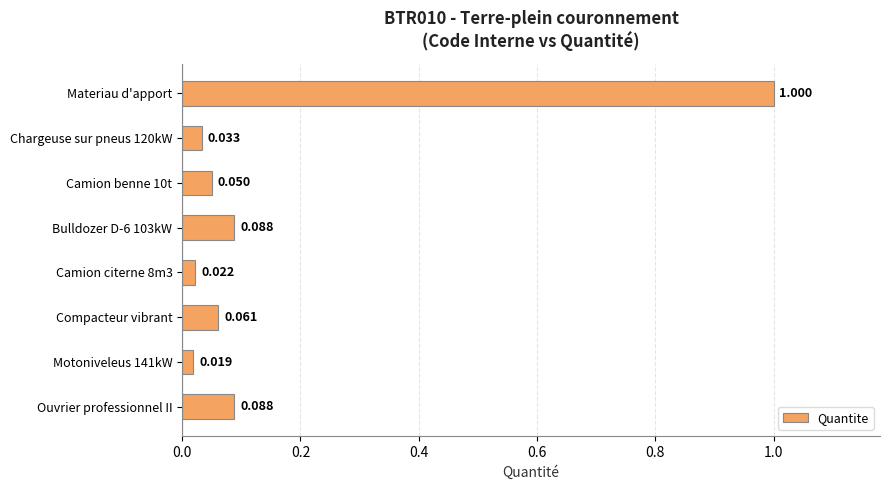

At which label is the value closest to 0?

Motoniveleus 141kW